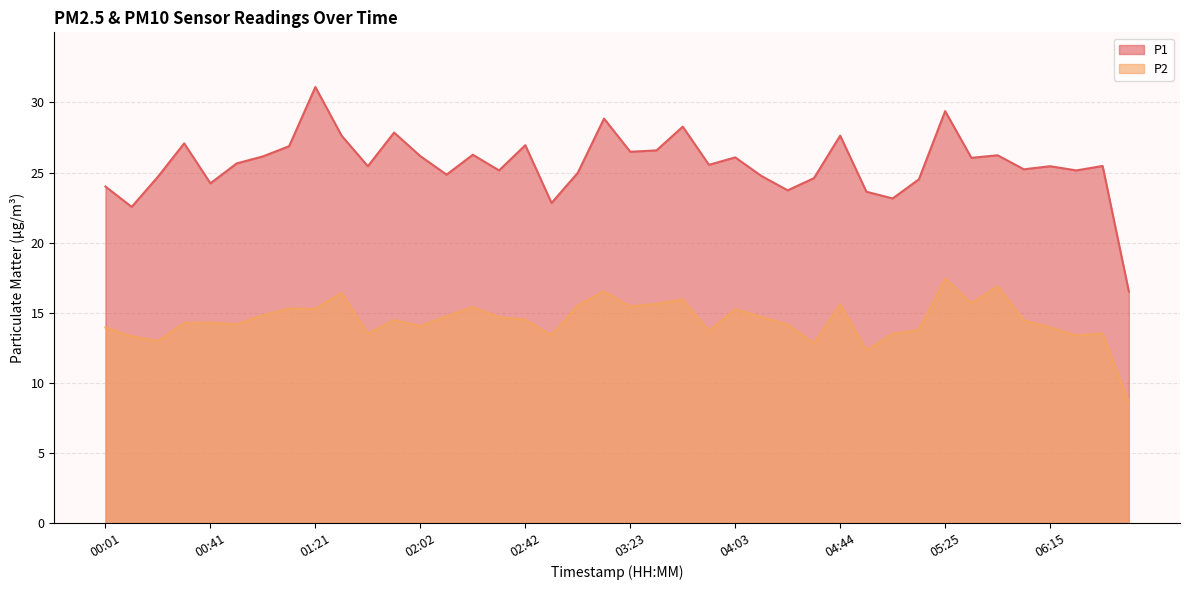

How many data points does each series have?

40